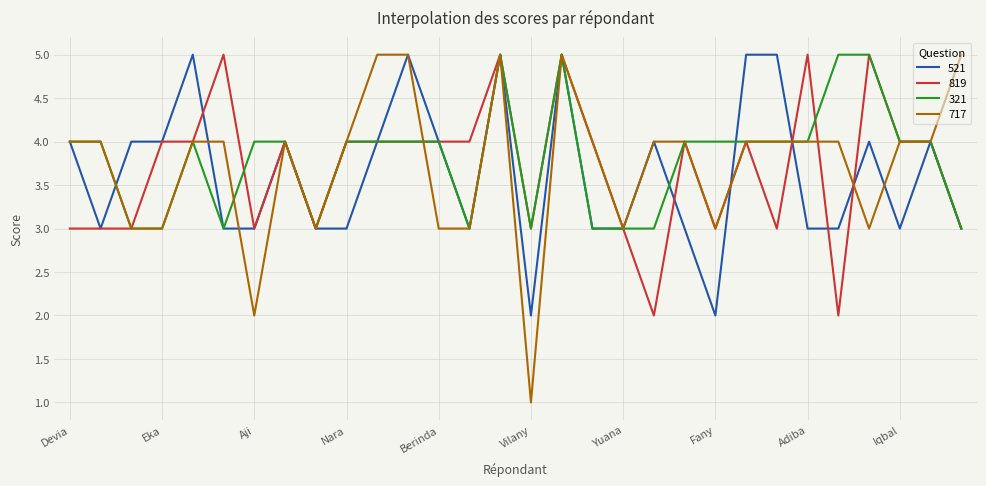

What is the lowest value of the 321 series?

3